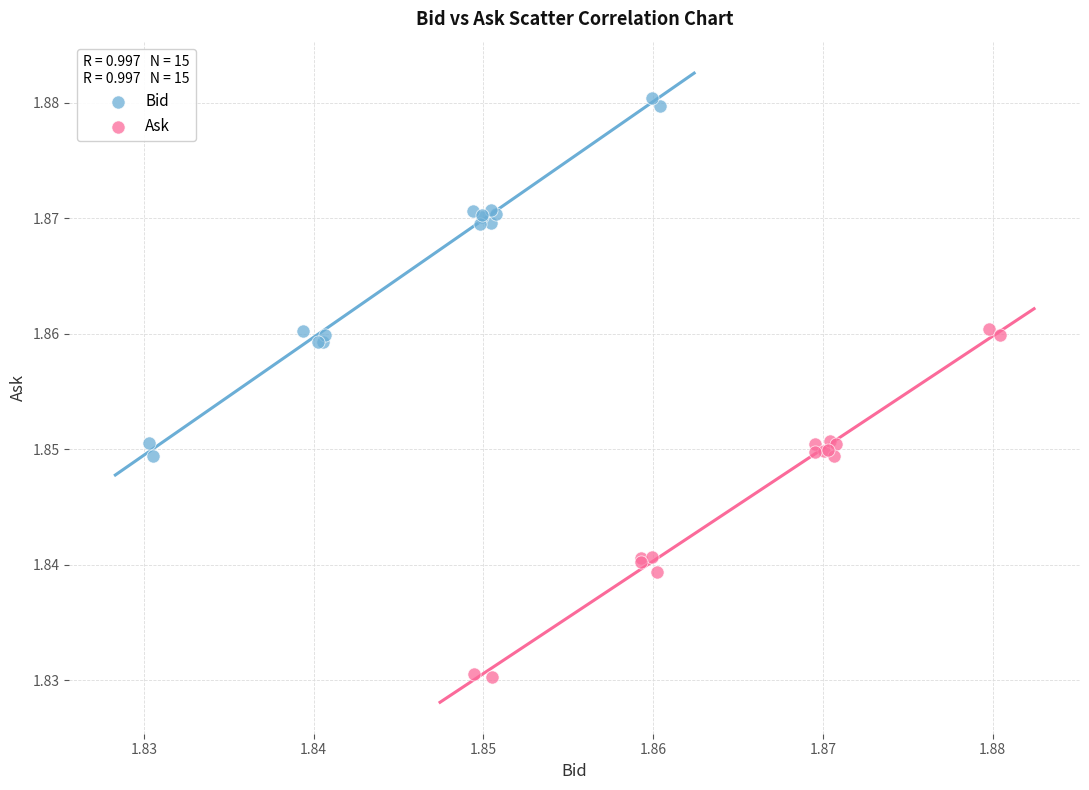

Which series contains the highest Y value?

Bid